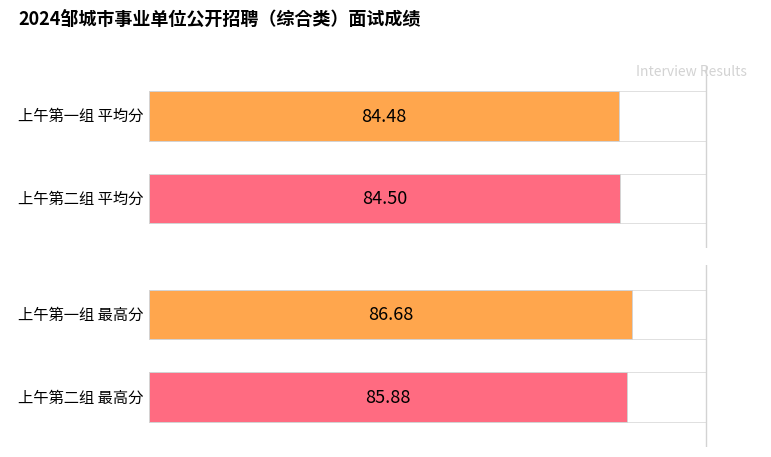

What is the highest value of the 上午第二组 series?

85.9